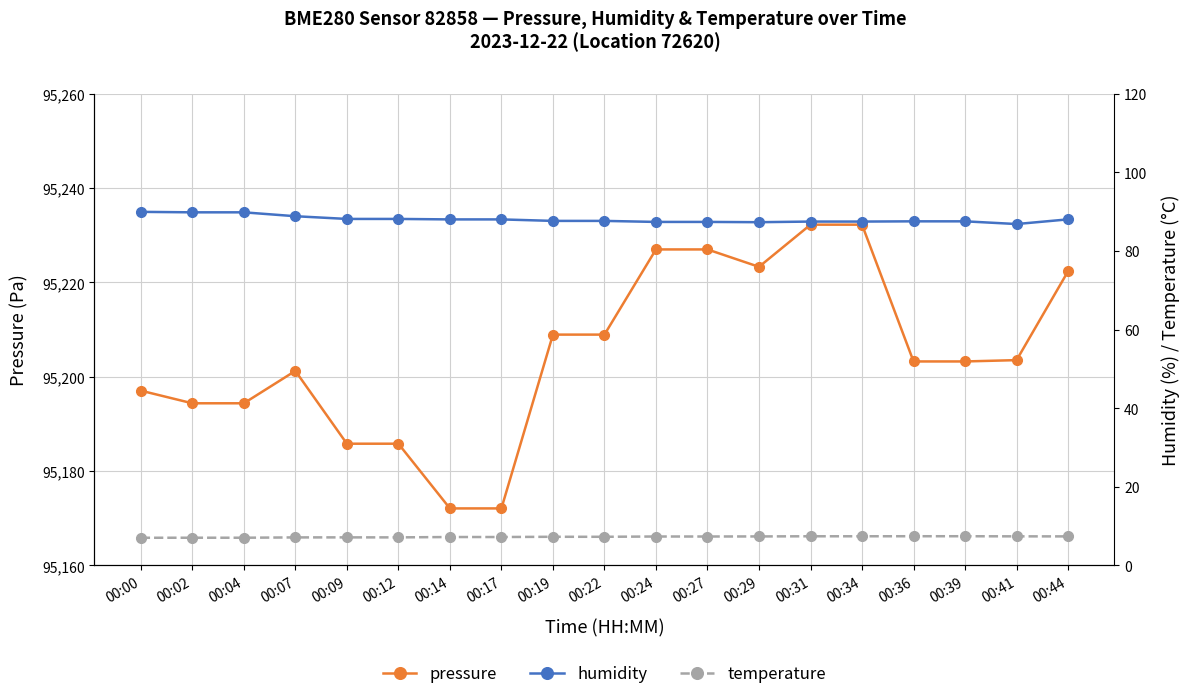

What is the difference between the highest and lowest values at 00:09?

95178.7